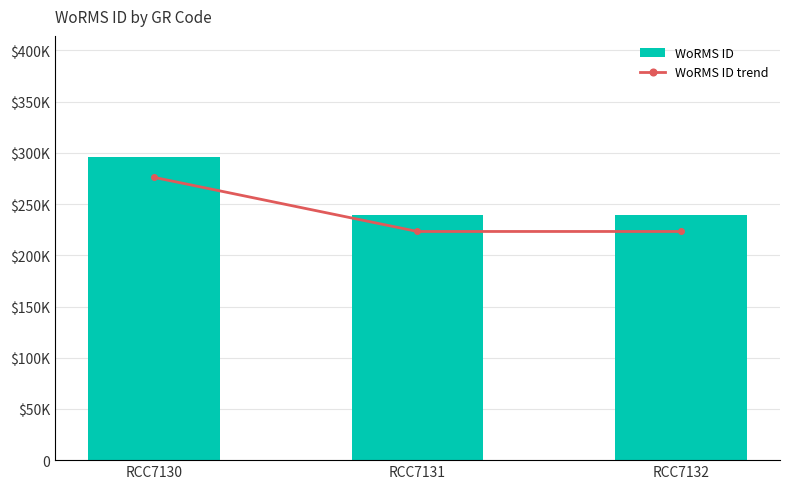

Reading left to right, transcribe all the data shown in this chart.

WoRMS ID: 295864	239201	239201
WoRMS ID trend: 295864	239201	239201